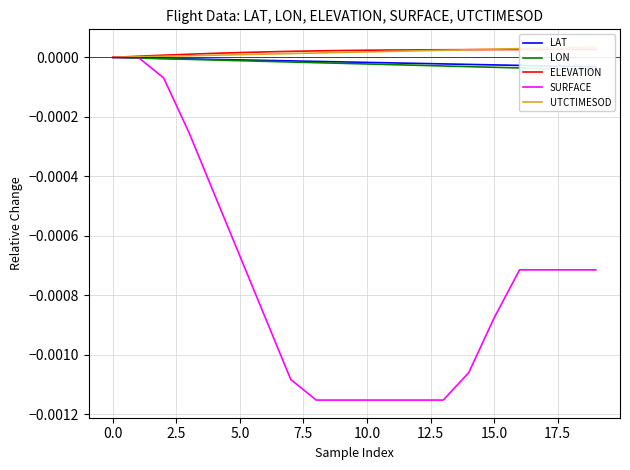

The SURFACE series shows 0.0 at 0.0. True or false?

True